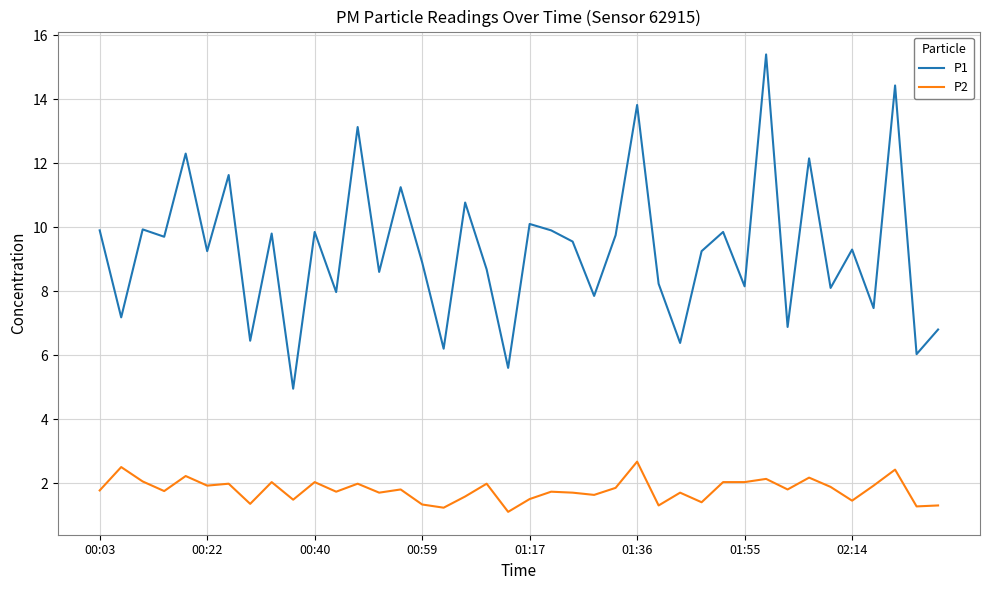

Which series has the widest spread of values?

P1